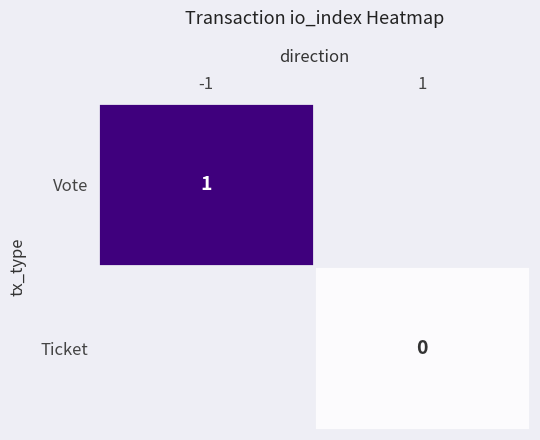

Where is Vote nearest to the value 1?

-1